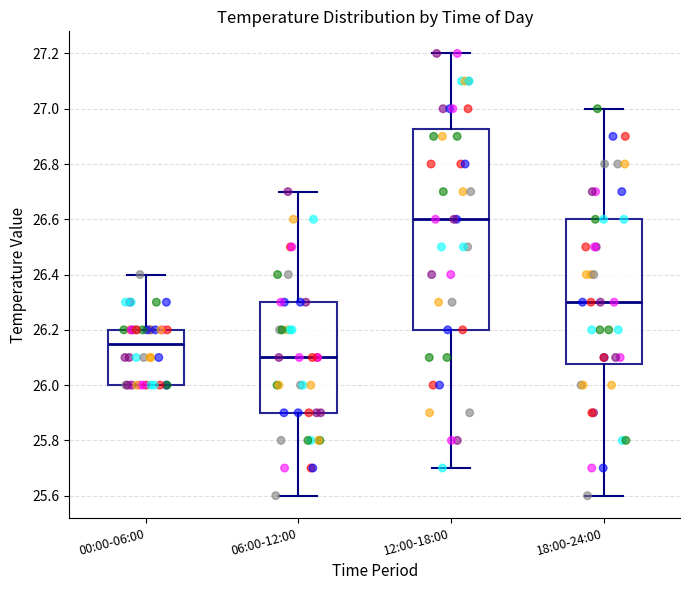

Reading left to right, read every box against the y-axis: the position of its median line, the range the box covers, and the ends of its whiskers. The values are not printed on the chart, so give them approximately, as read against the axis.

00:00-06:00: median 26.16, box 26.00 to 26.20, whiskers 26.00 to 26.40
06:00-12:00: median 26.10, box 25.90 to 26.30, whiskers 25.60 to 26.70
12:00-18:00: median 26.60, box 26.20 to 26.92, whiskers 25.70 to 27.20
18:00-24:00: median 26.30, box 26.08 to 26.60, whiskers 25.60 to 27.00